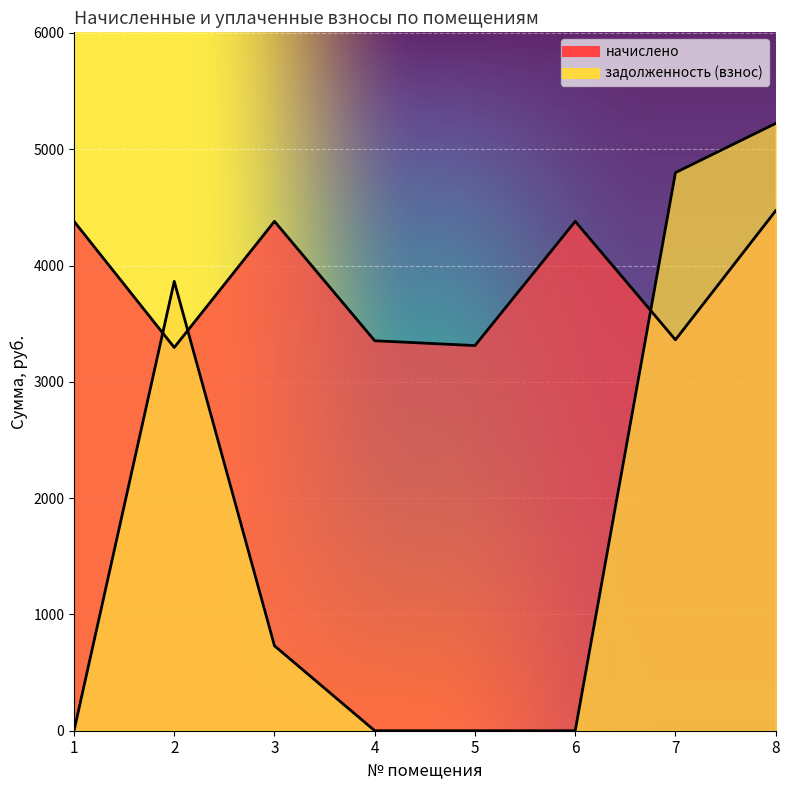

What is the value of the начислено point at the 8th from the left?

4471.2